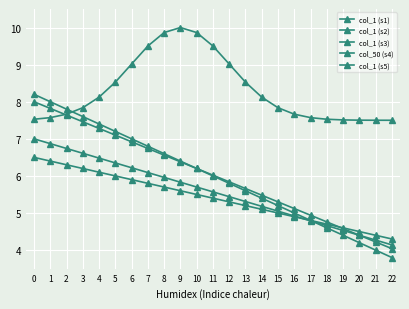

How many categories are shown in the chart?

23